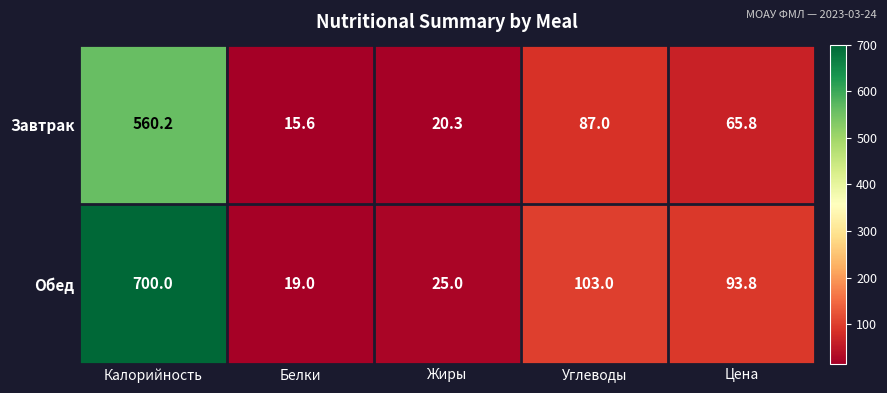

List the series in order of their overall mean, lowest first.

Завтрак, Обед